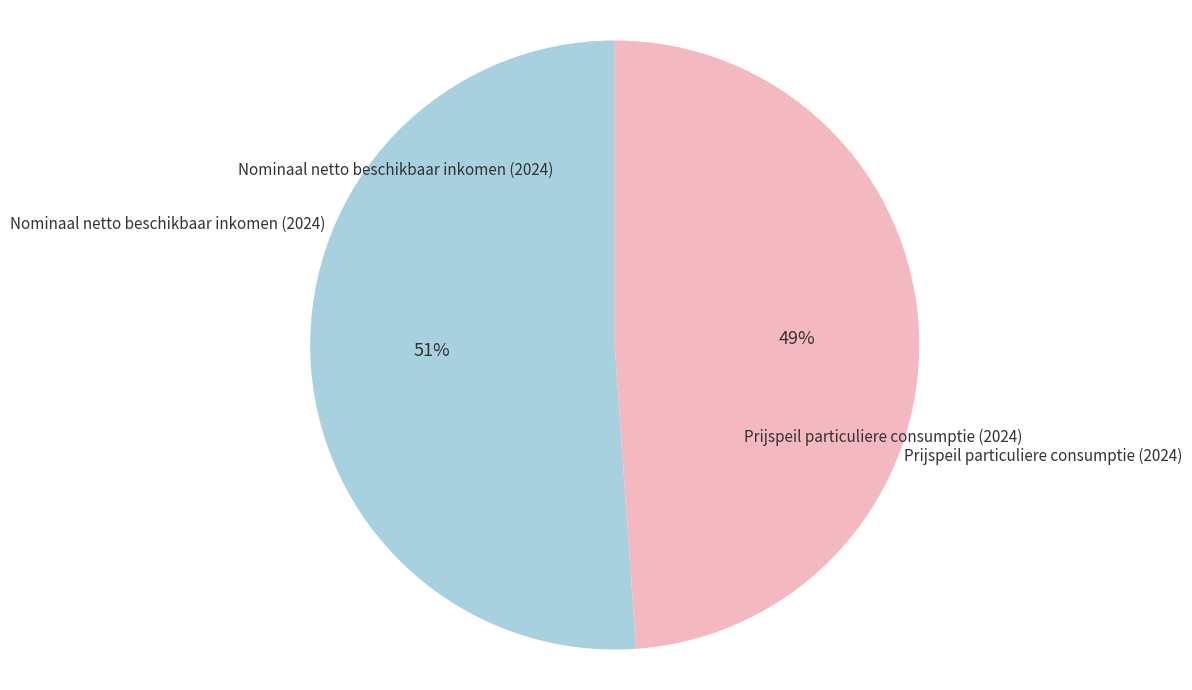

What percentage is the Nominaal netto beschikbaar inkomen (2024) slice, to the nearest percent?

51%